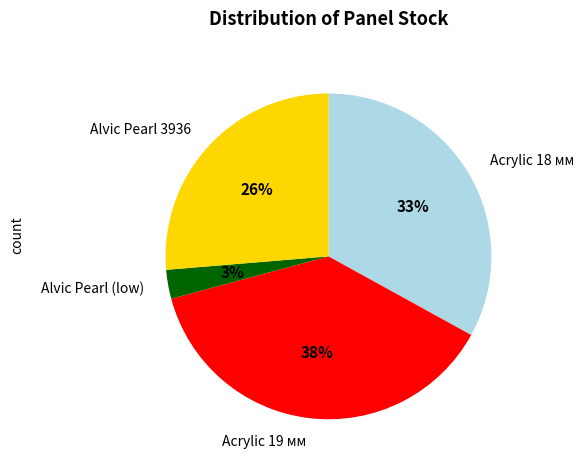

Combined, do Acrylic 18 мм and Alvic Pearl 3936 account for over 50%?

Yes